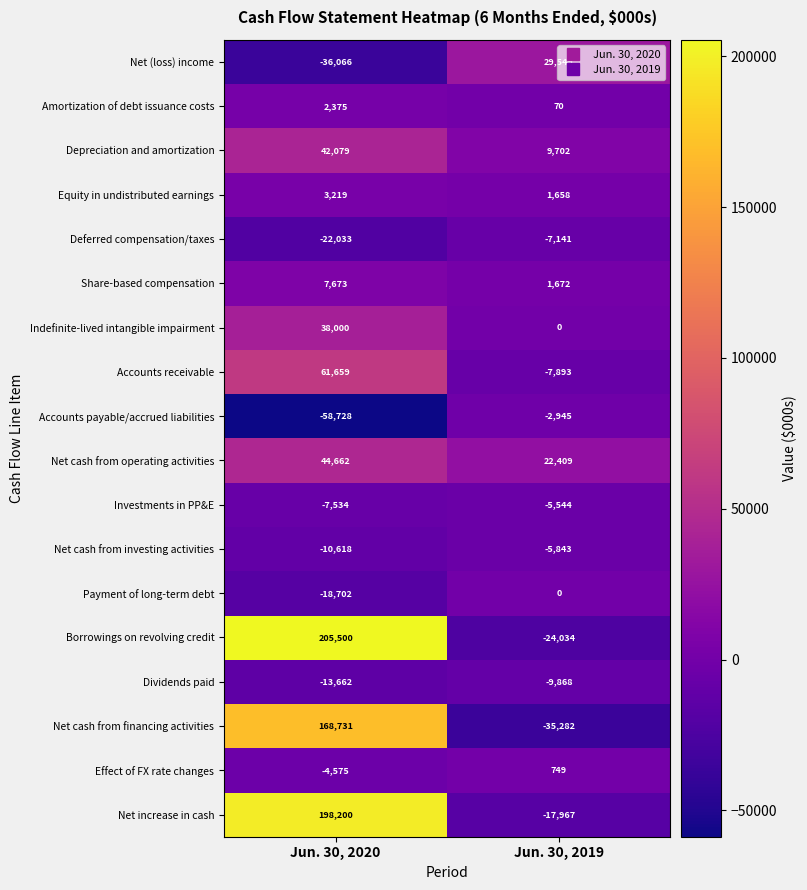

At which category is the sum across all series the highest?

Jun. 30, 2020